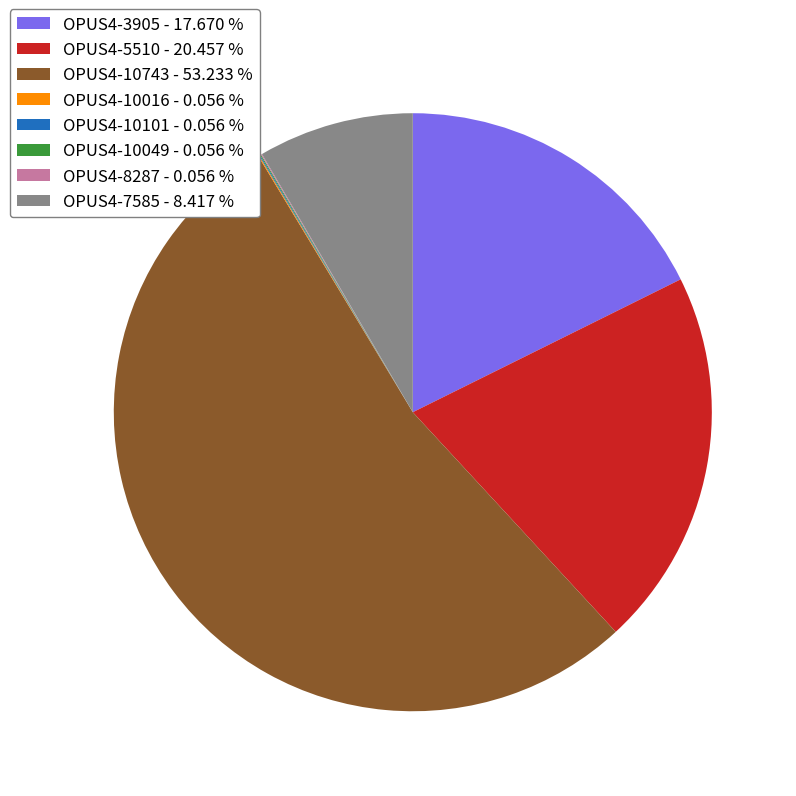

Which slice represents more than half of the pie?

OPUS4-10743